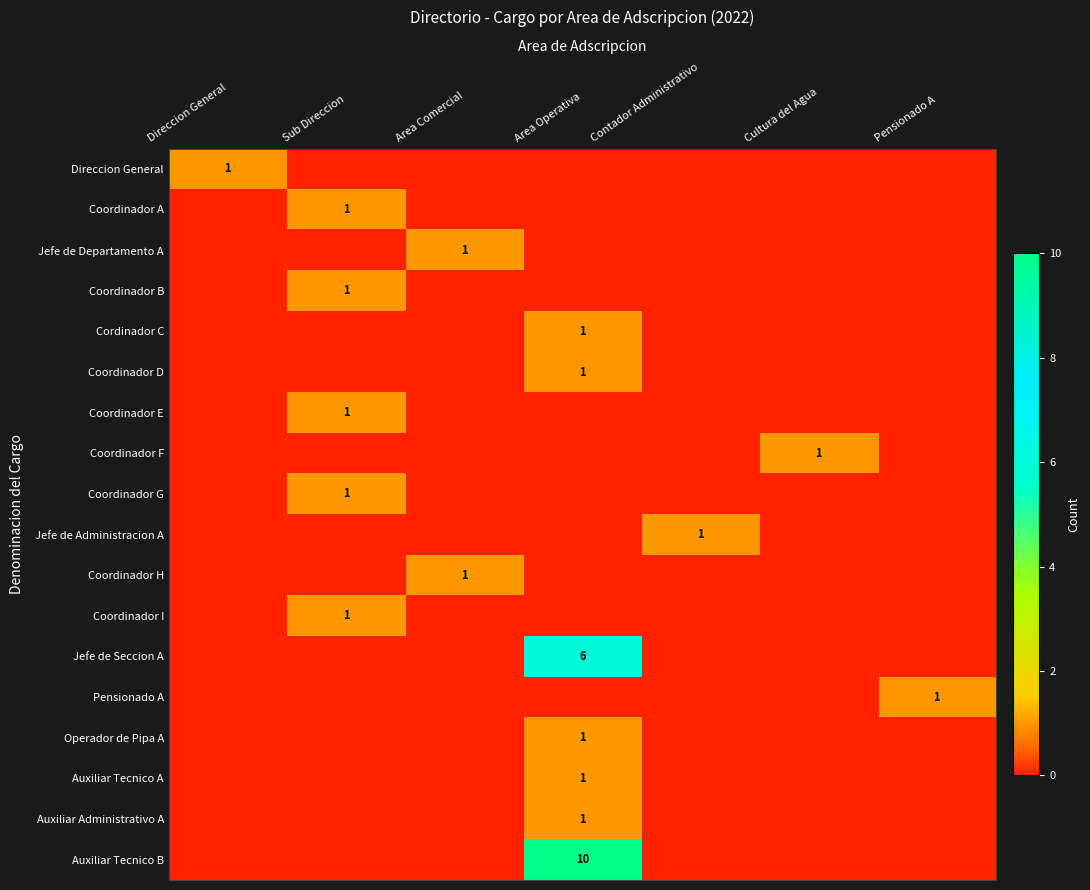

How many positive values does the Pensionado A series have?

1